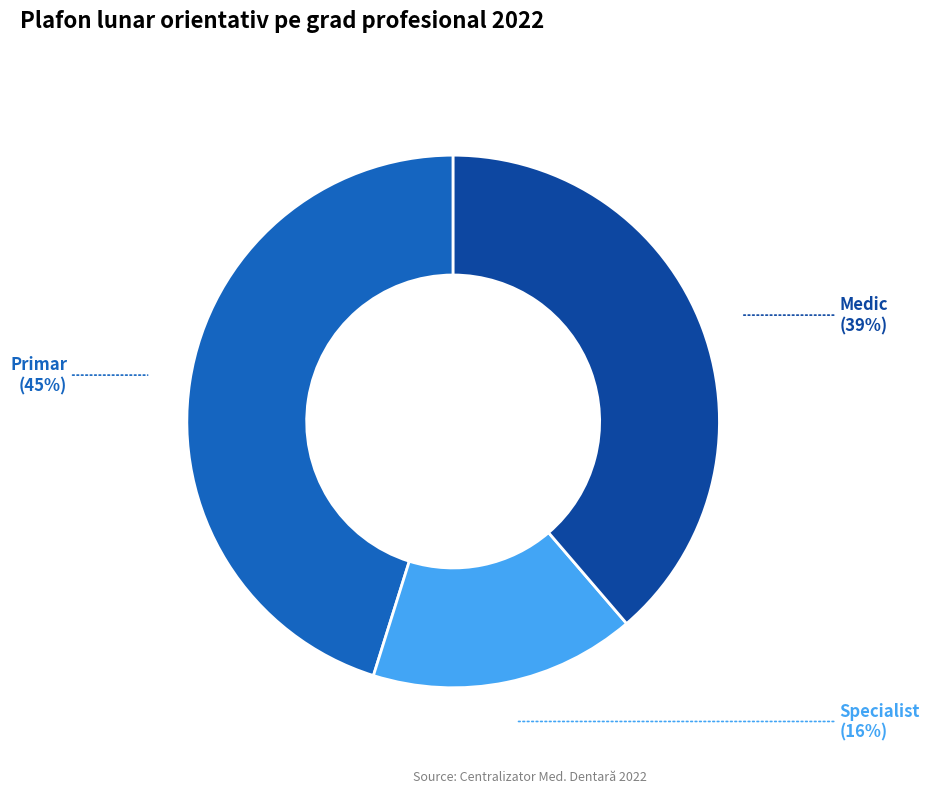

Between Primar and Medic, which is larger?

Primar